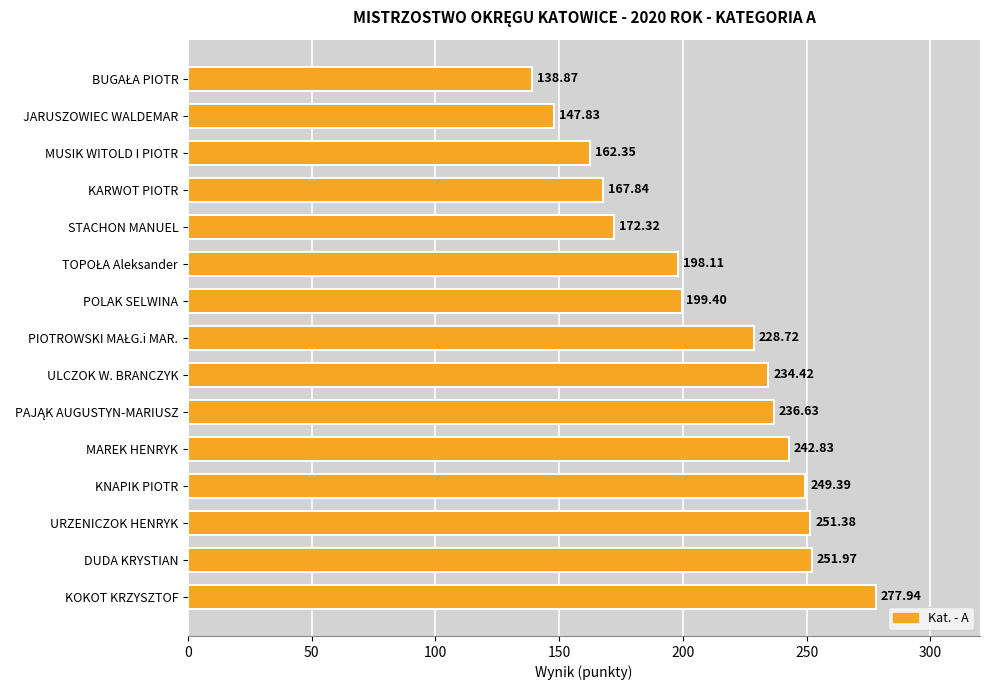

At which label is the value closest to 208?

POLAK SELWINA